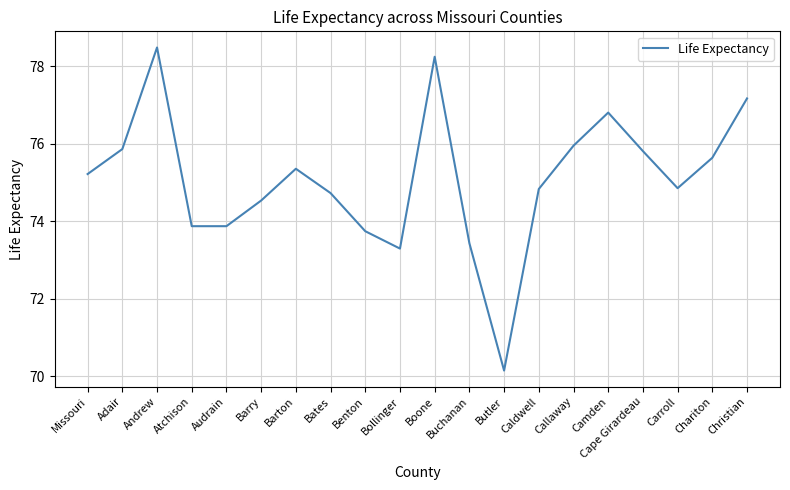

What is the difference between the values at Butler and Bates?

4.6